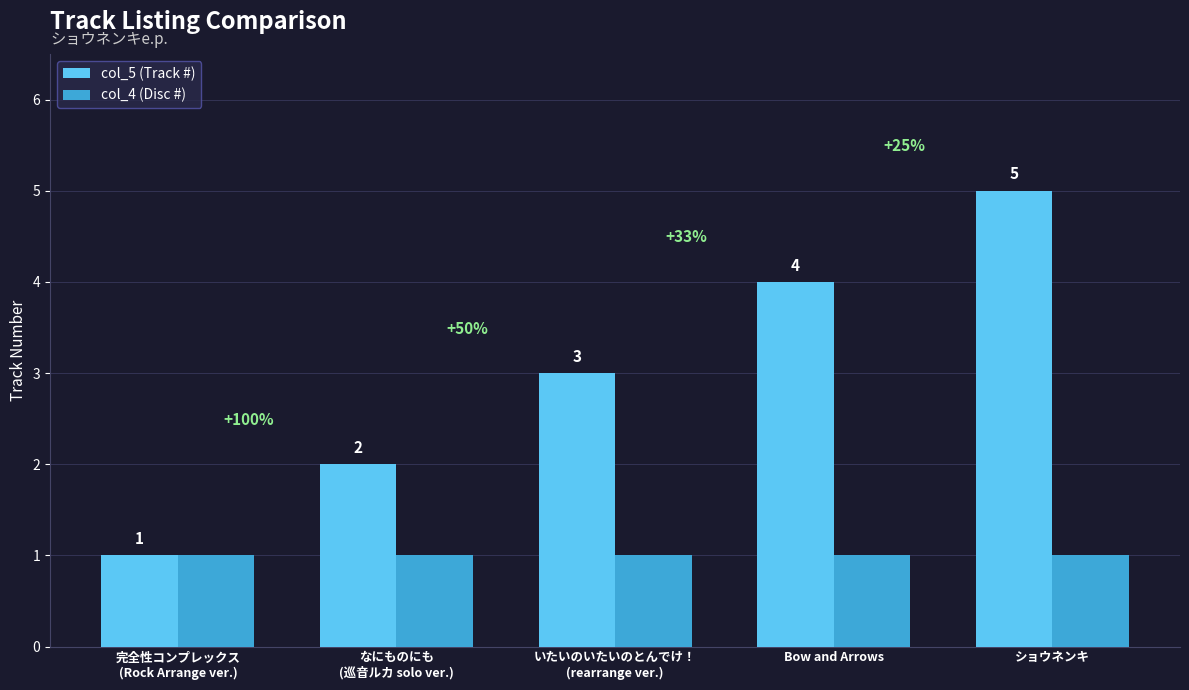

Rank the series by their average value, from lowest to highest.

col_4 (Disc #), col_5 (Track #)